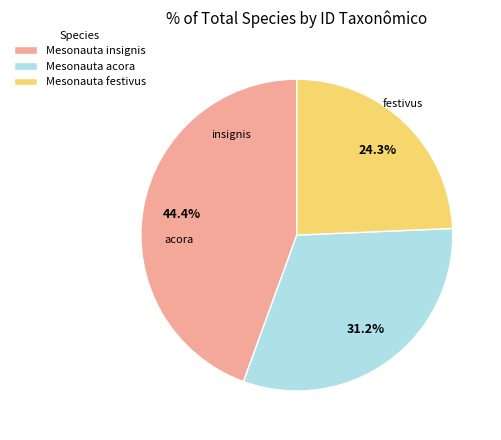

Is there a majority slice in this chart?

No